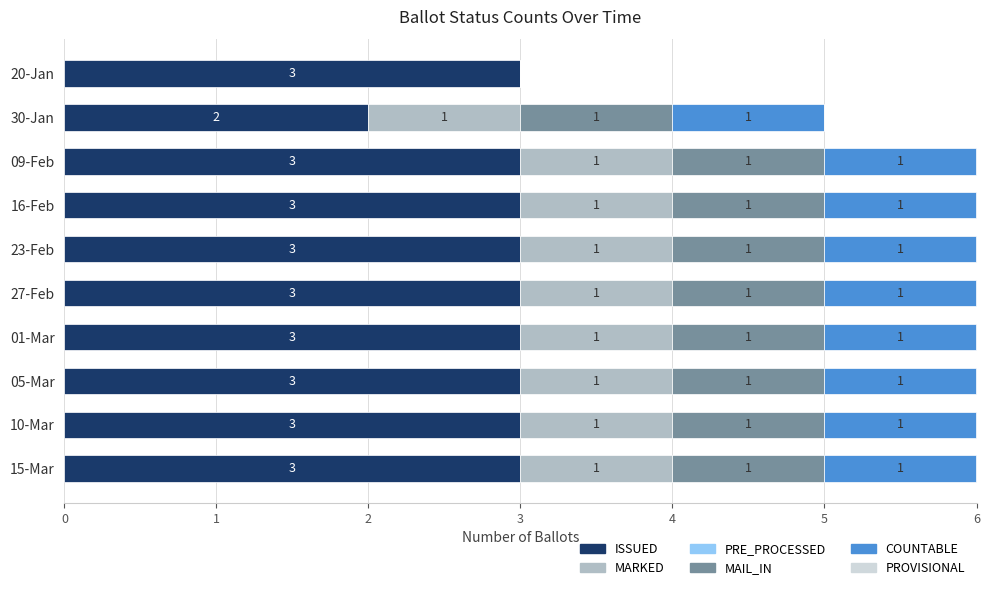

True or false: ISSUED has a value of 1 at 15-Mar.

False